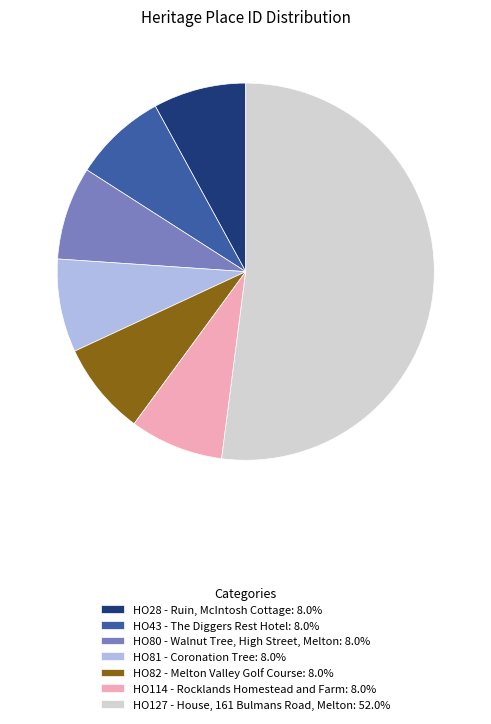

Is HO82 - Melton Valley Golf Course the majority of the pie?

No